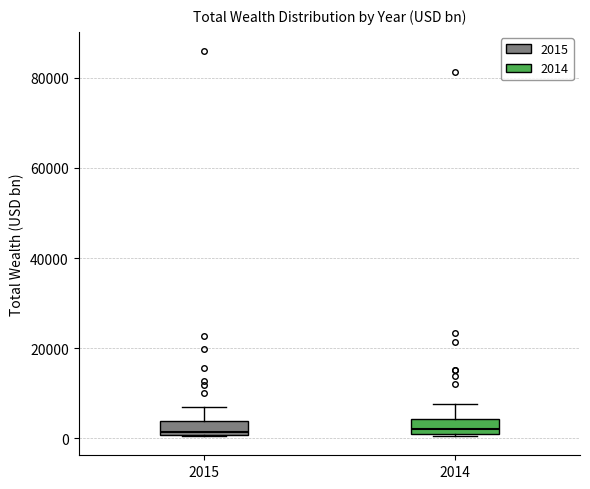

Reading left to right, transcribe this box plot: for each box, give where its median line is, the range the box spans, and where its two whiskers end, as read against the y-axis. The values are not printed on the chart, so give them approximately, as read against the axis.

2015: median 2000, box 0 to 4000, whiskers 0 to 6000
2014: median 2000, box 0 to 4000, whiskers 0 to 8000